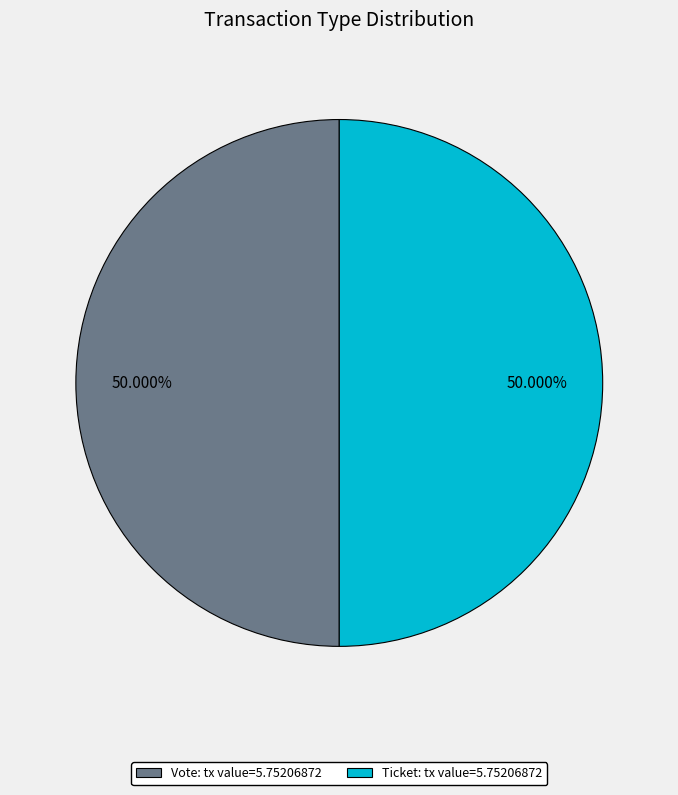

Combined, do Vote: tx value=5.75206872 and Ticket: tx value=5.75206872 account for over 50%?

Yes